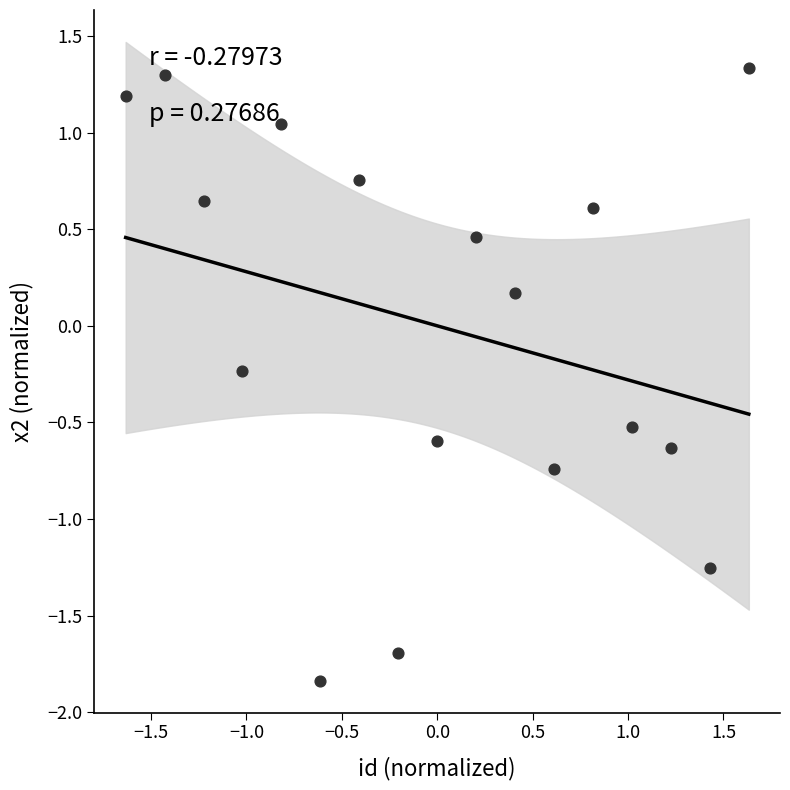

What is the range of Y values (max minus min)?

3.2